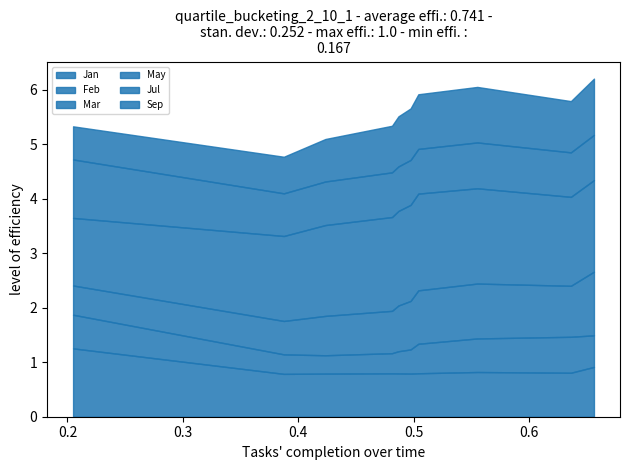

What is the total value across all series at pct05?

5.3